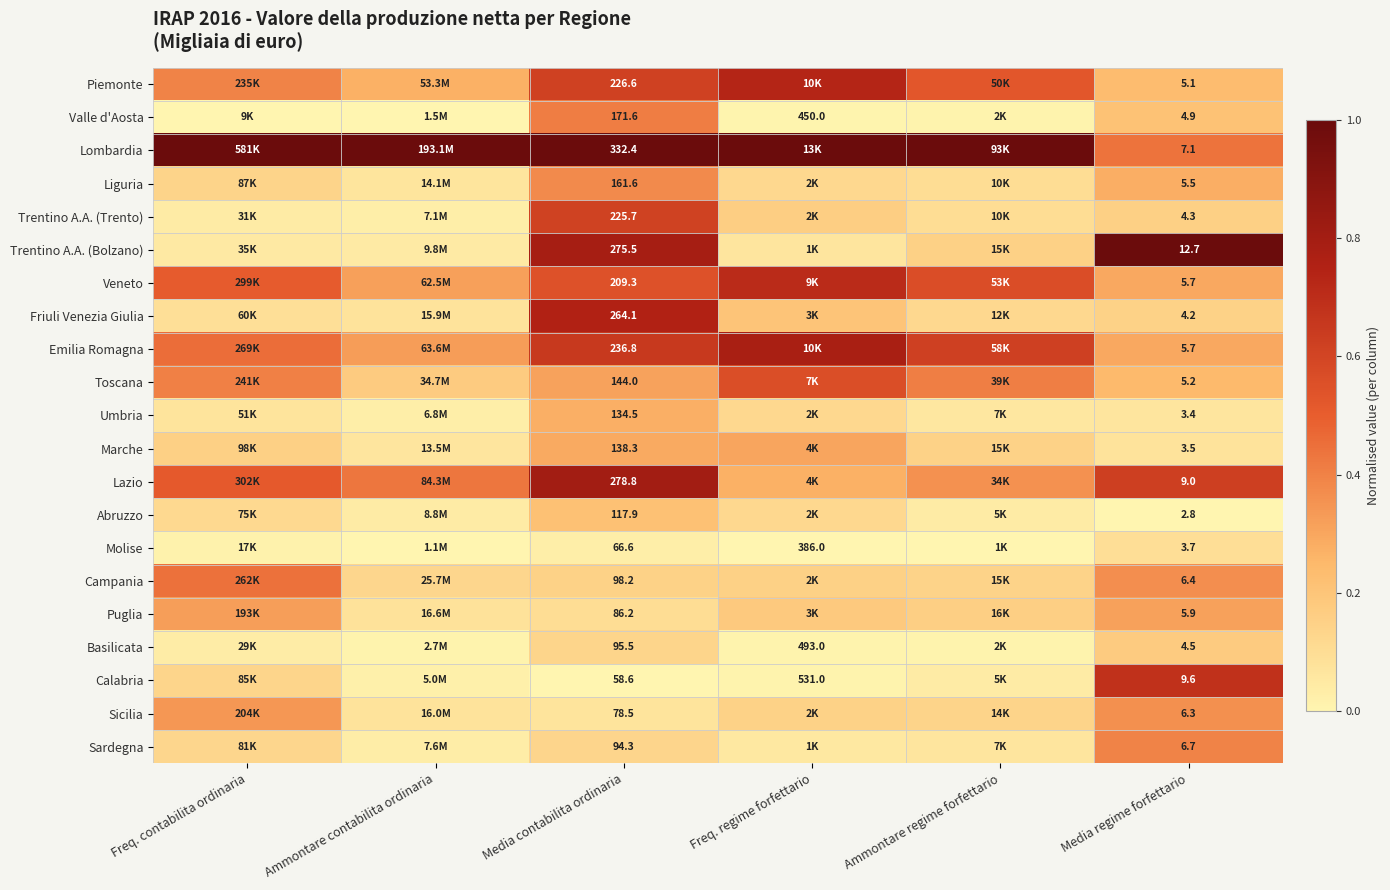

Is the value of Veneto at Media contabilita ordinaria greater than the value of Trentino A.A. (Trento) at Media regime forfettario?

Yes